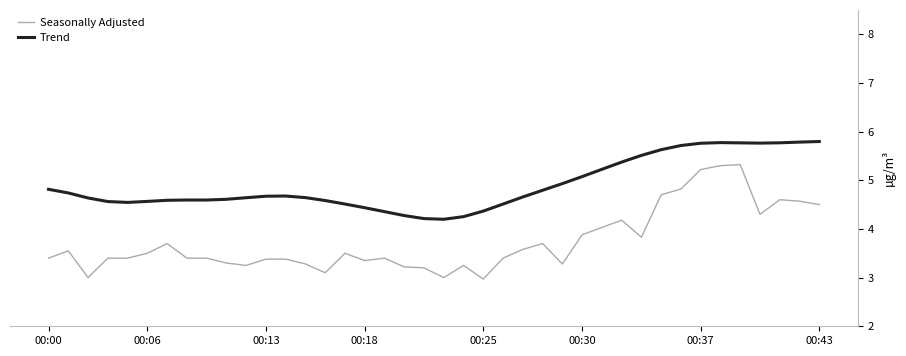

What is the difference between the maximum and minimum values in the Trend series?

1.6